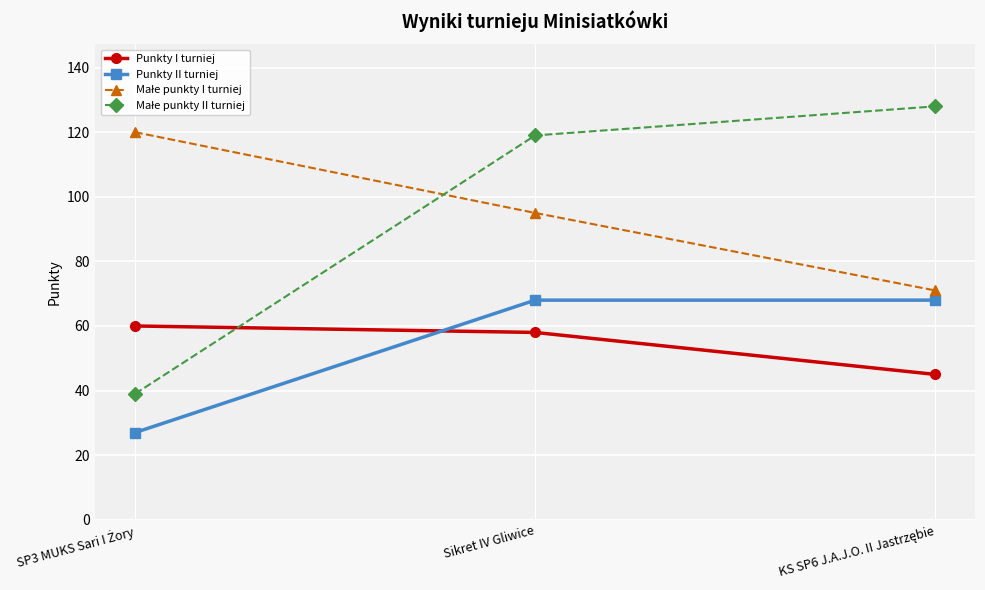

What position from the left is Sikret IV Gliwice?

2